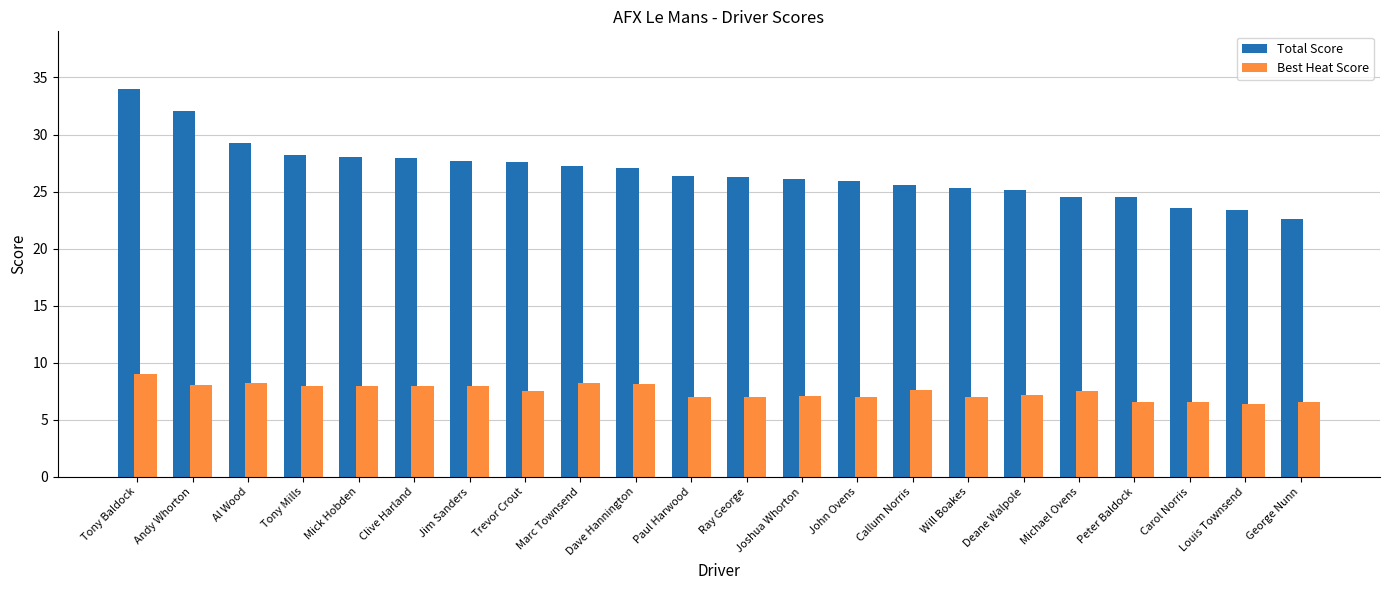

At which label does Best Heat Score first exceed 7?

Tony Baldock